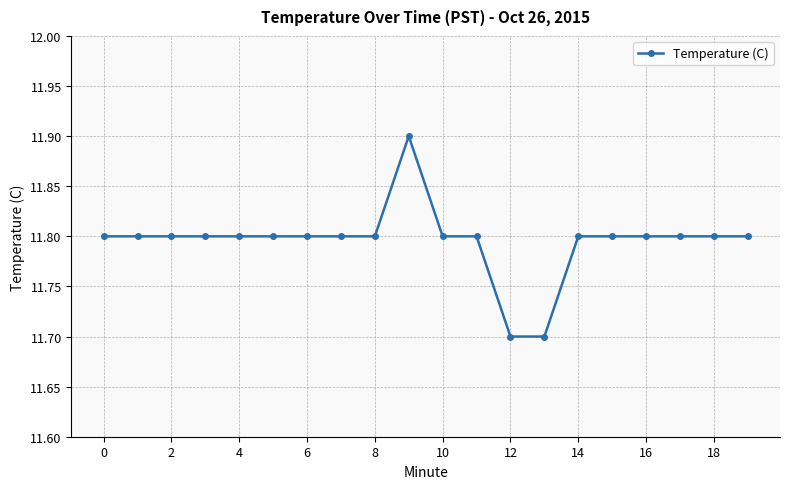

What is the value of the 5th point from the left?

11.8